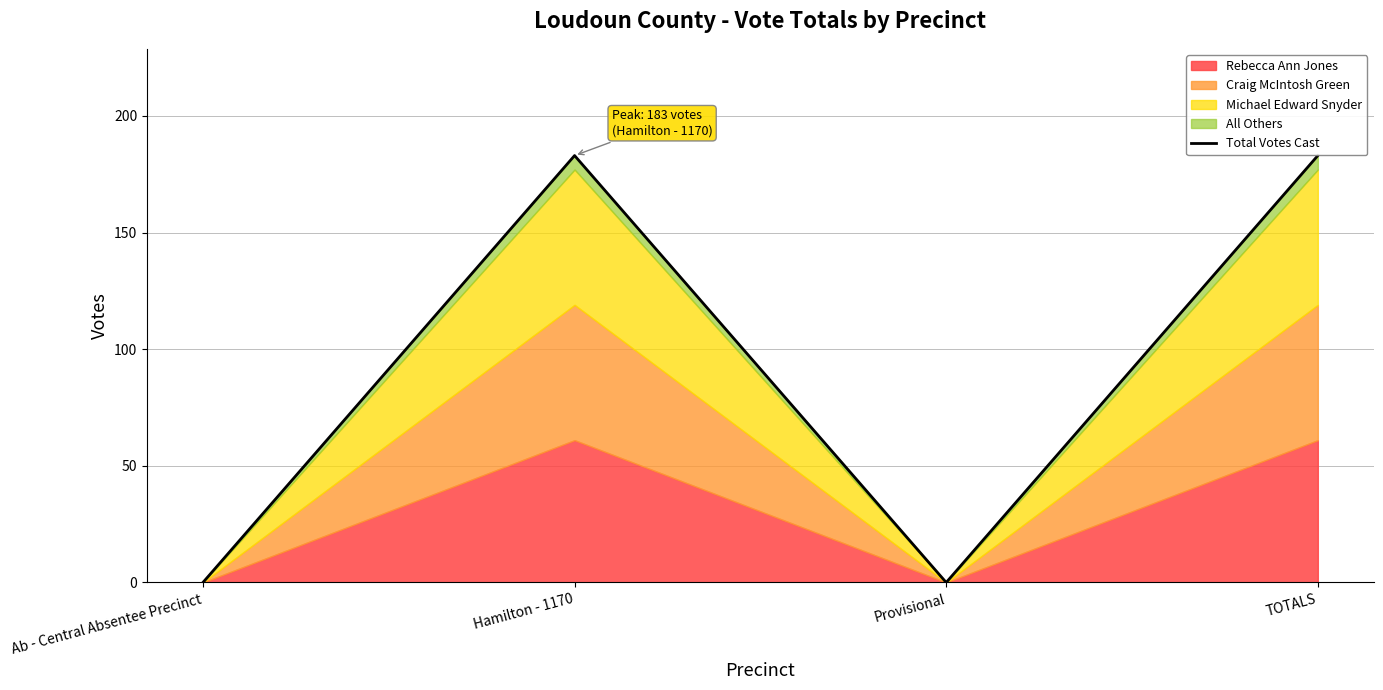

At which label is the value closest to 91?

Ab - Central Absentee Precinct